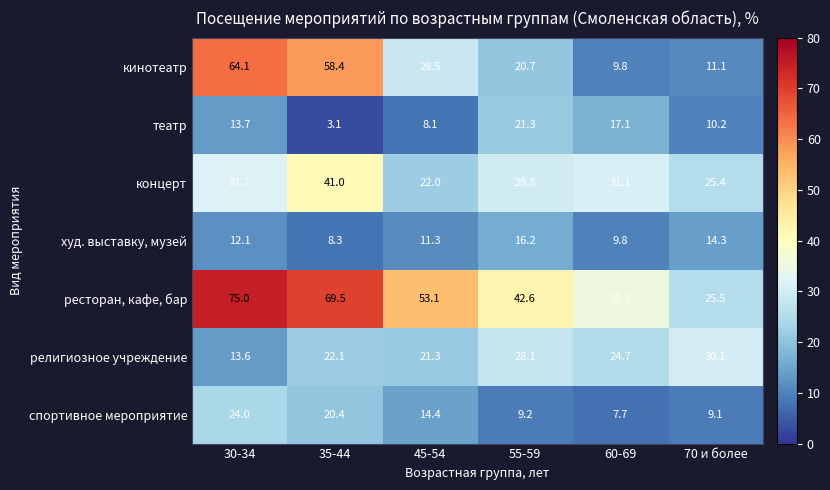

What is the average value of the концерт series?

30.2